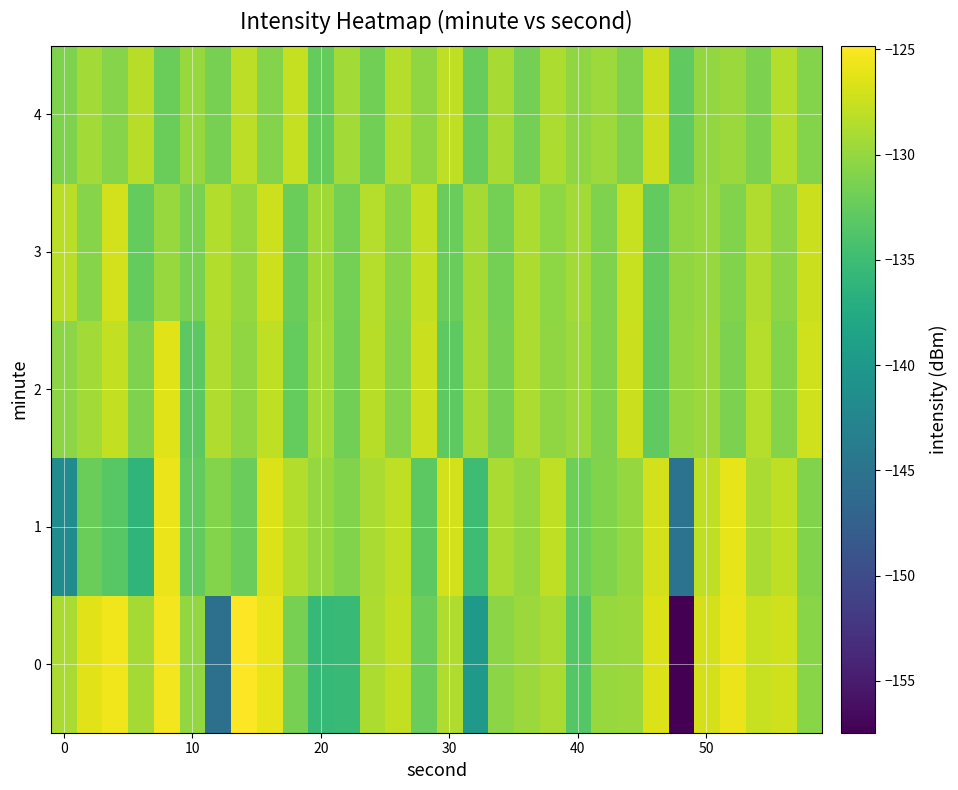

At how many categories does at least one series exceed -142?

30